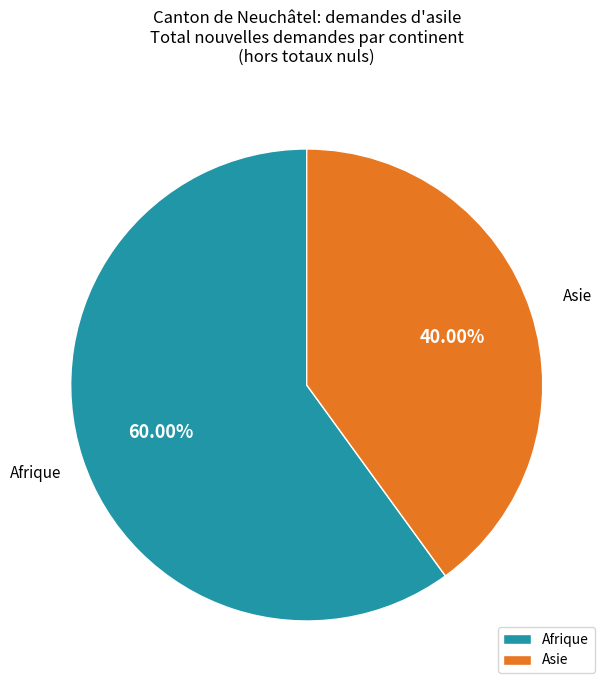

Is it true that Afrique is 54% of the pie?

False